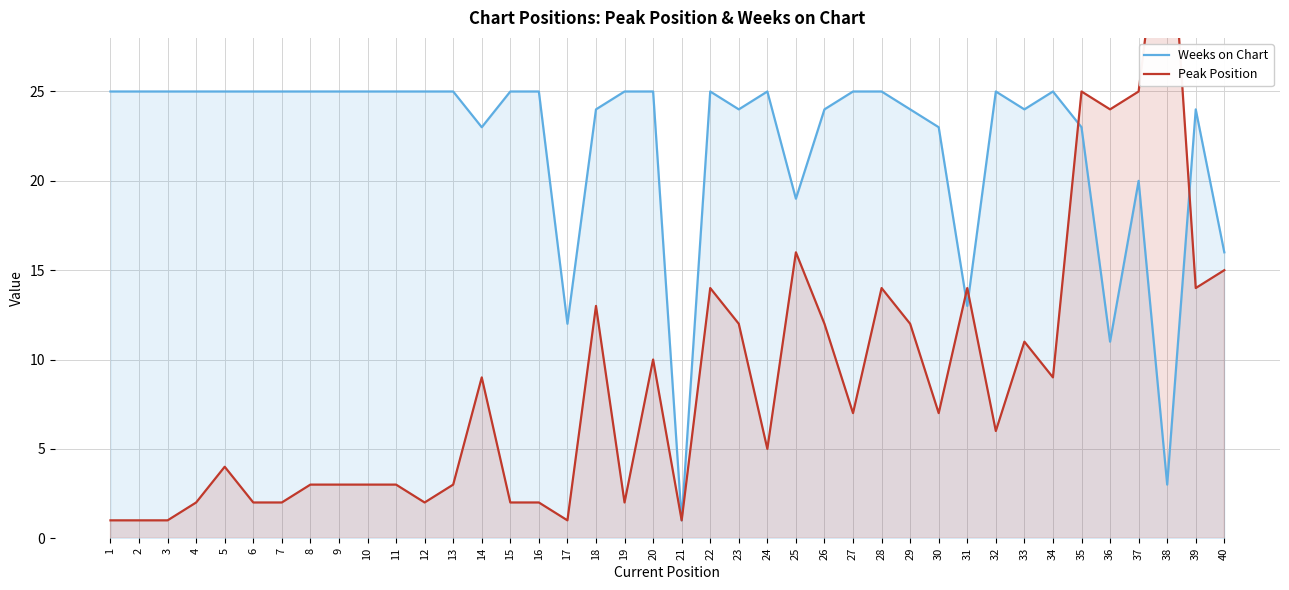

What is the smallest value displayed?

1